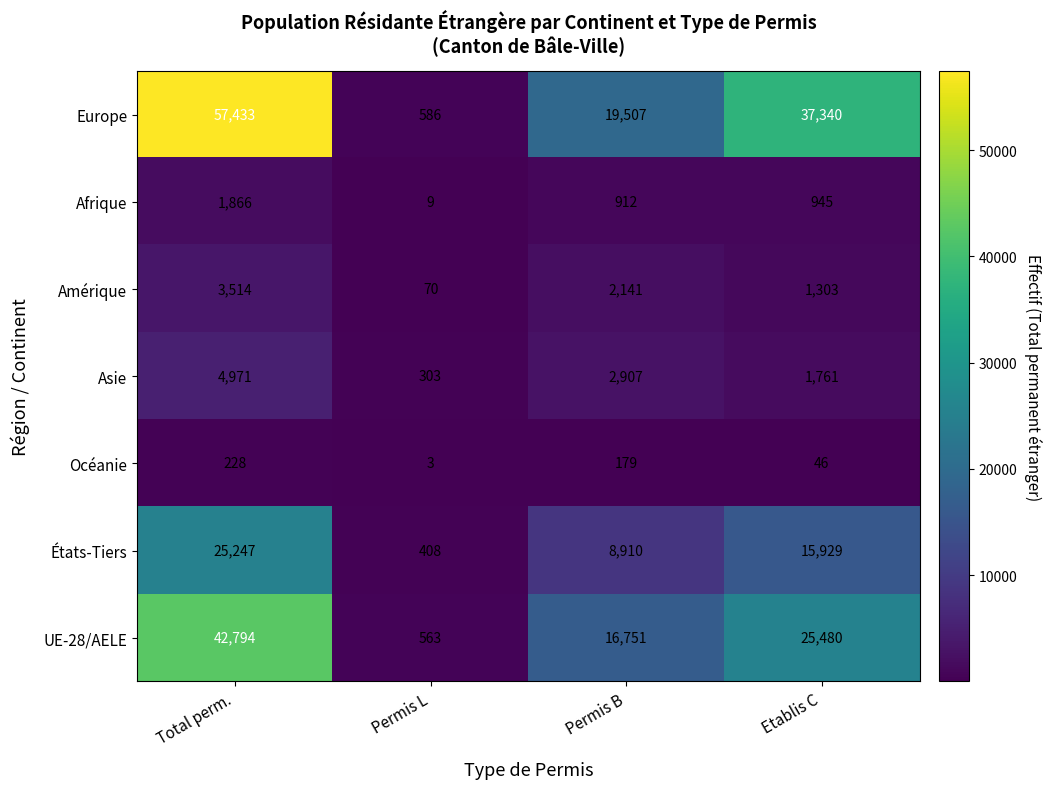

What is the minimum value shown in the chart?

3